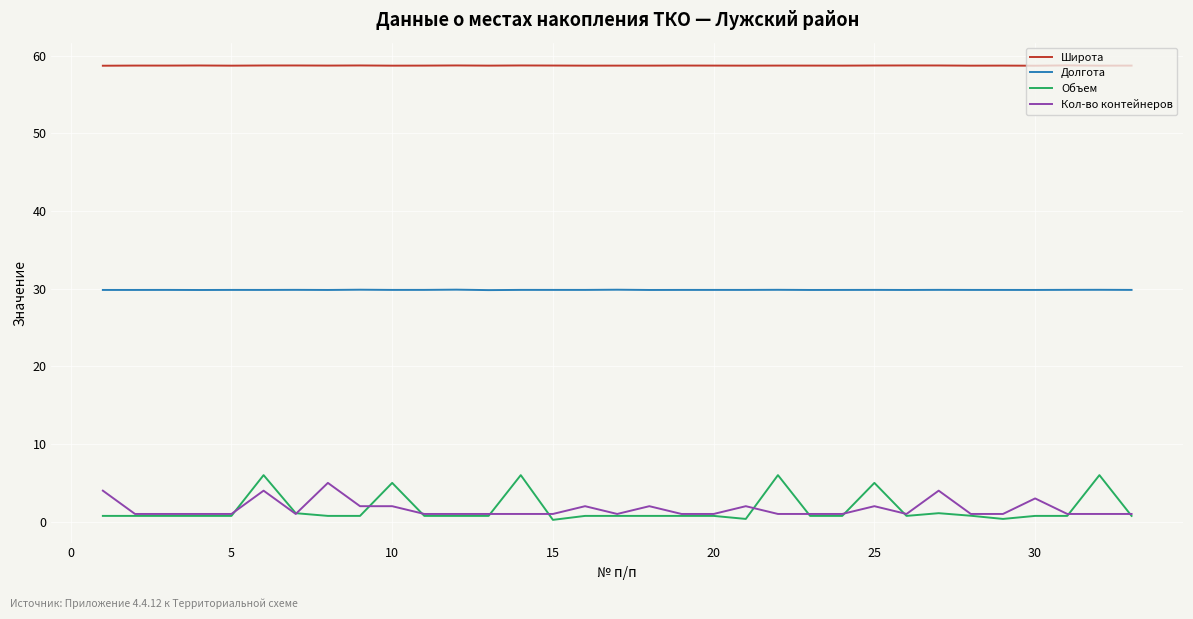

Rank the series by their maximum value, from lowest to highest.

Кол-во контейнеров, Объем, Долгота, Широта